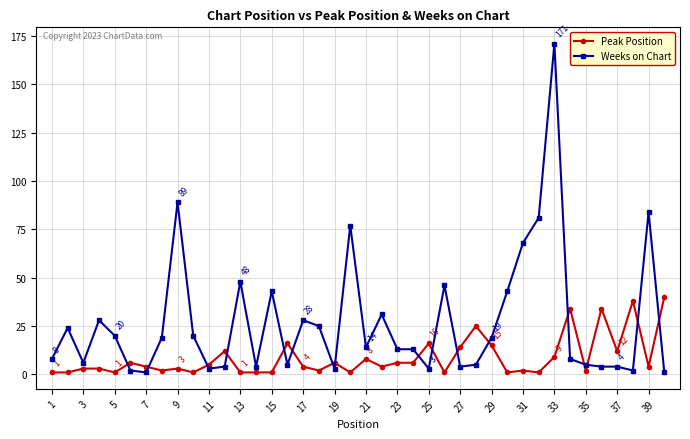

True or false: Weeks on Chart has more than 0 interior local peaks.

True